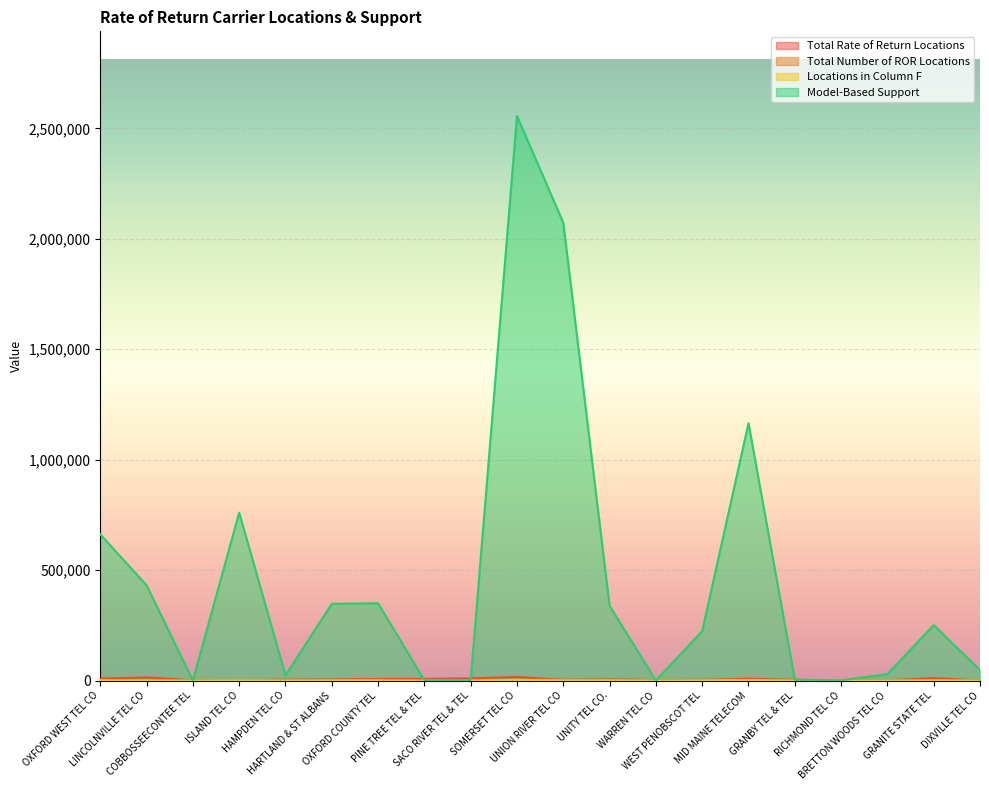

True or false: Model-Based Support and Total Number of ROR Locations intersect in this chart.

False